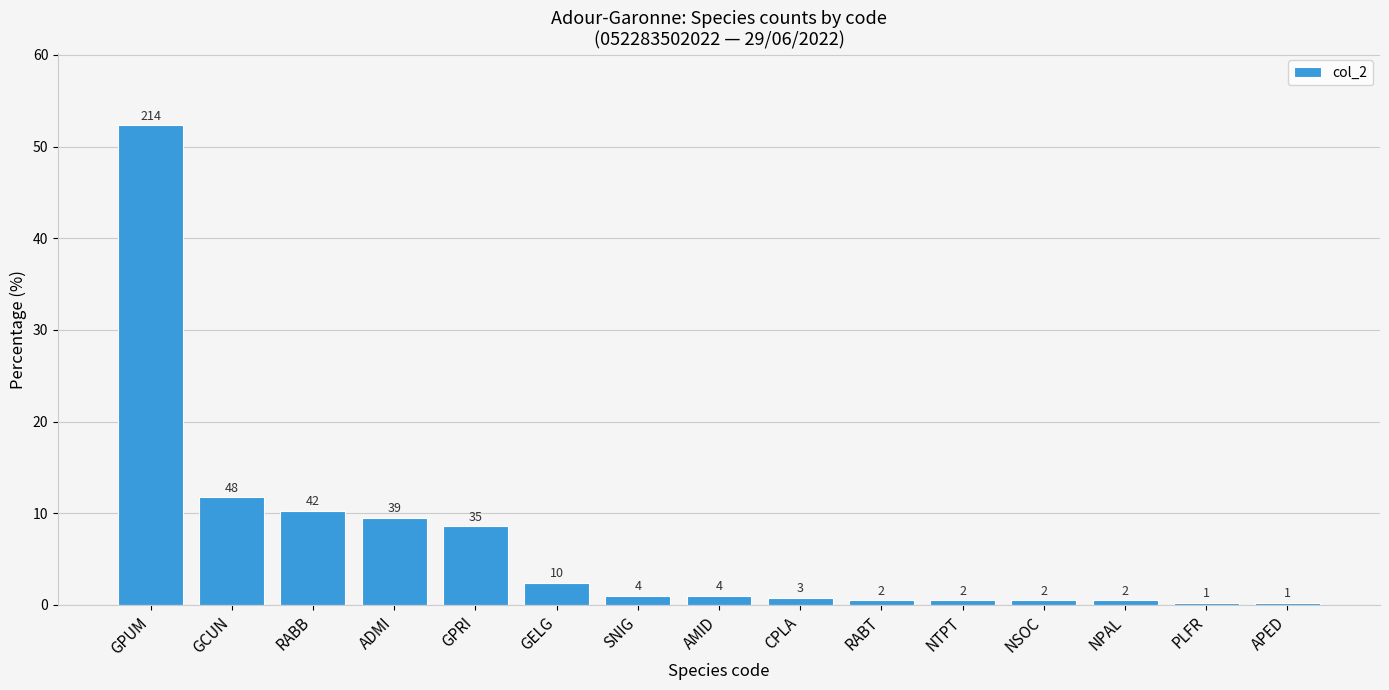

Which has a higher value, CPLA or GPRI?

GPRI